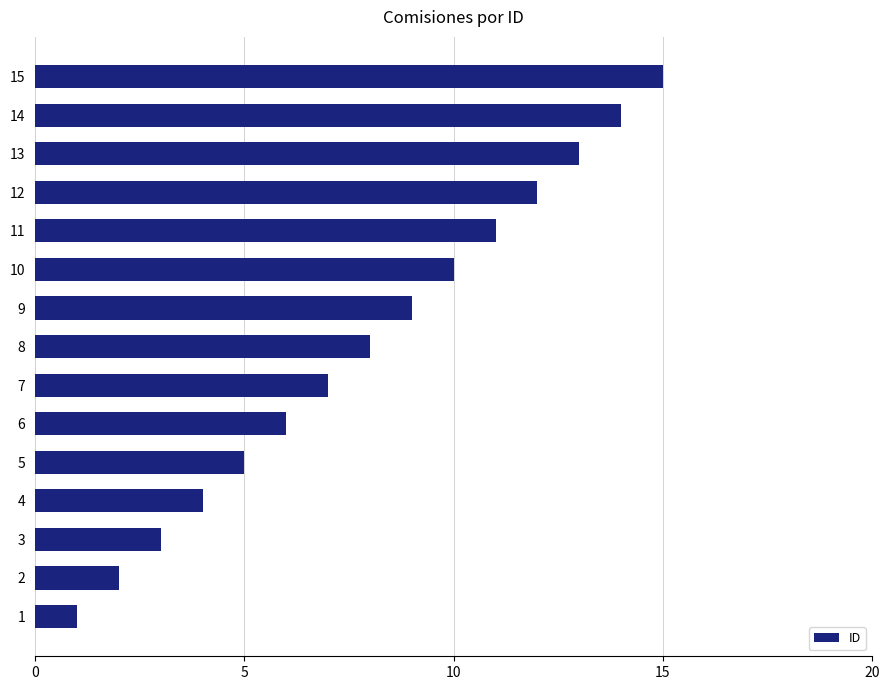

How many data points are less than 8?

7